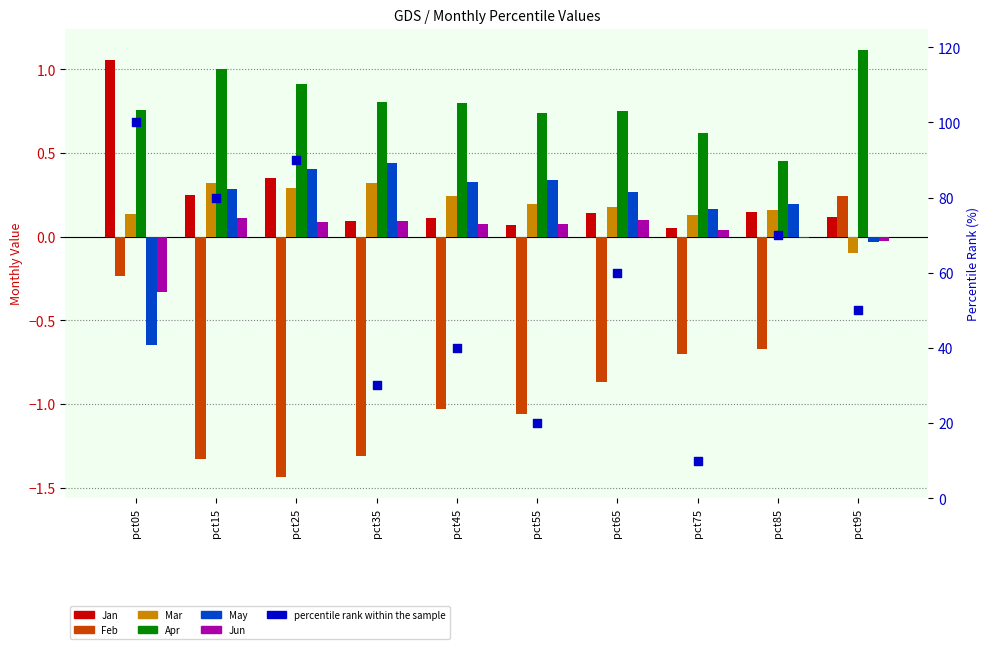

At which category is the sum across all series the highest?

pct95